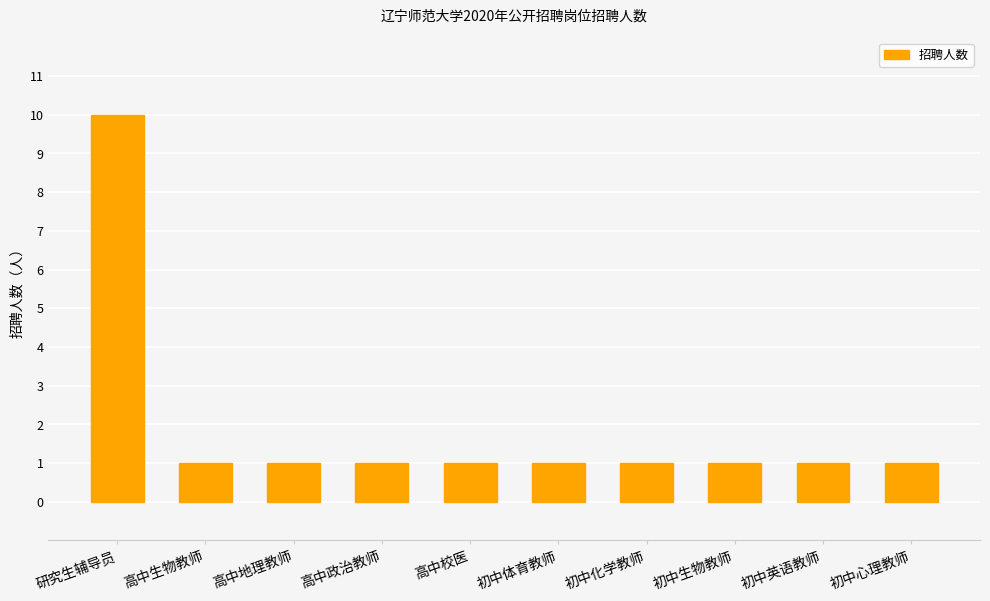

Reading left to right, extract all data points from this chart.

10	1	1	1	1	1	1	1	1	1